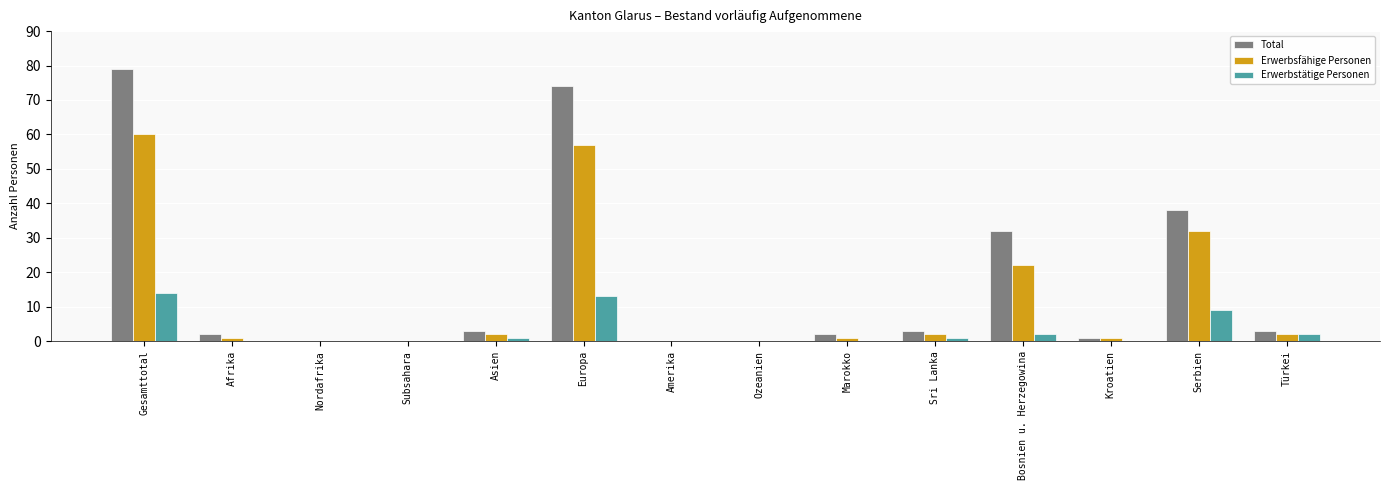

Which label corresponds to the largest value in the chart?

Gesamttotal